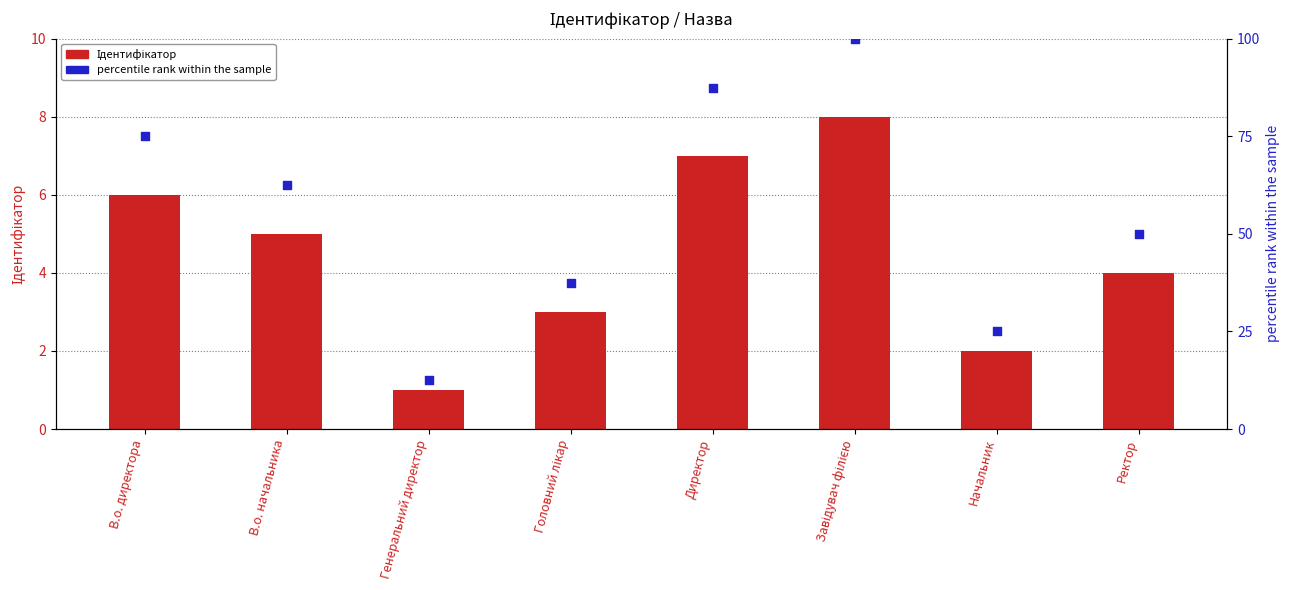

Which series has the largest Y range (max minus min)?

percentile rank